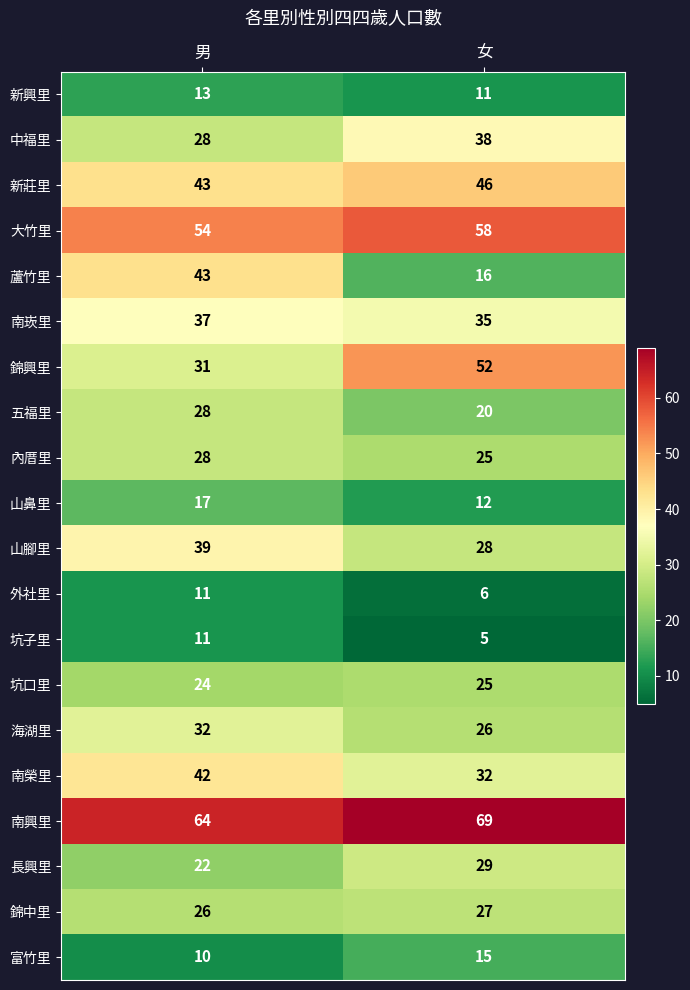

Which series changed the most between 男 and 女?

蘆竹里